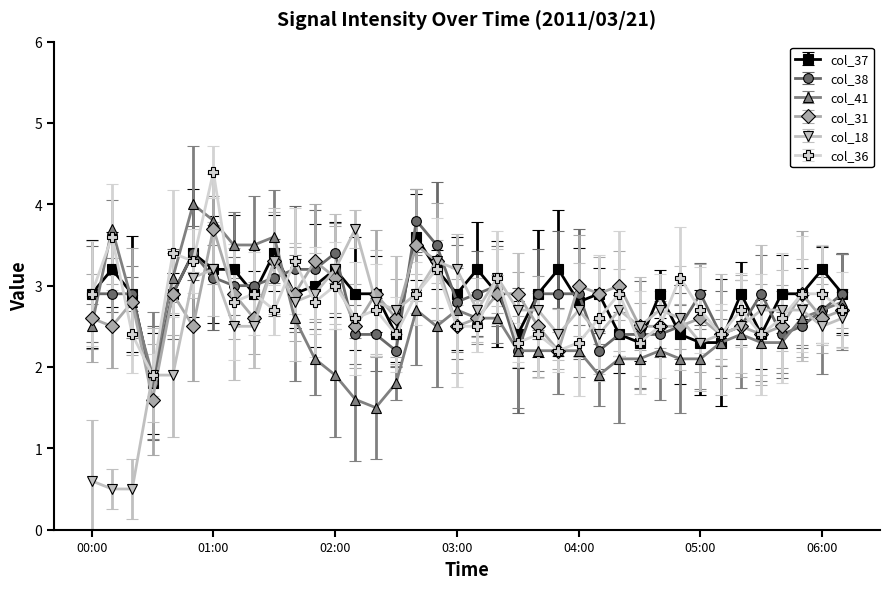

What is the value of the col_38 point at the 33rd from the left?

2.5